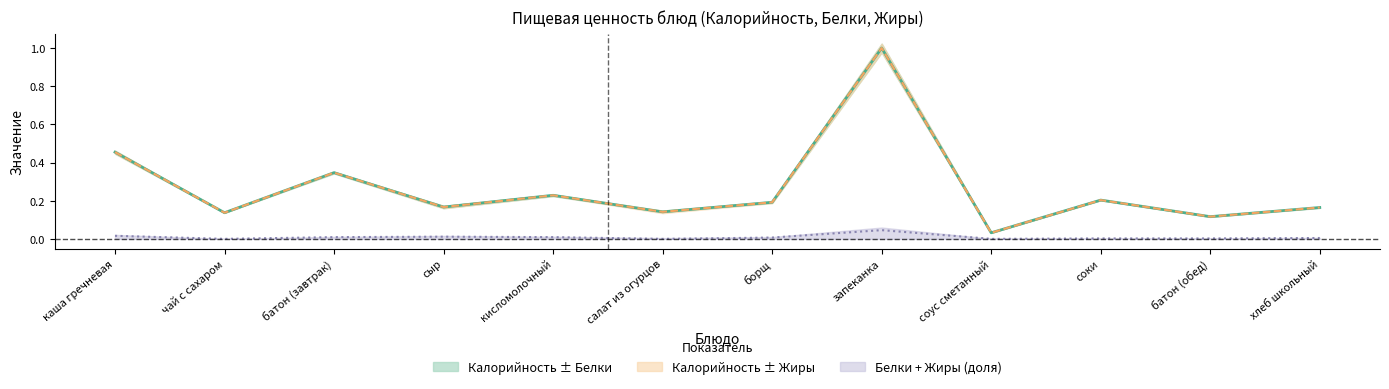

What is the approximate value of Калорийность at соки?

0.2